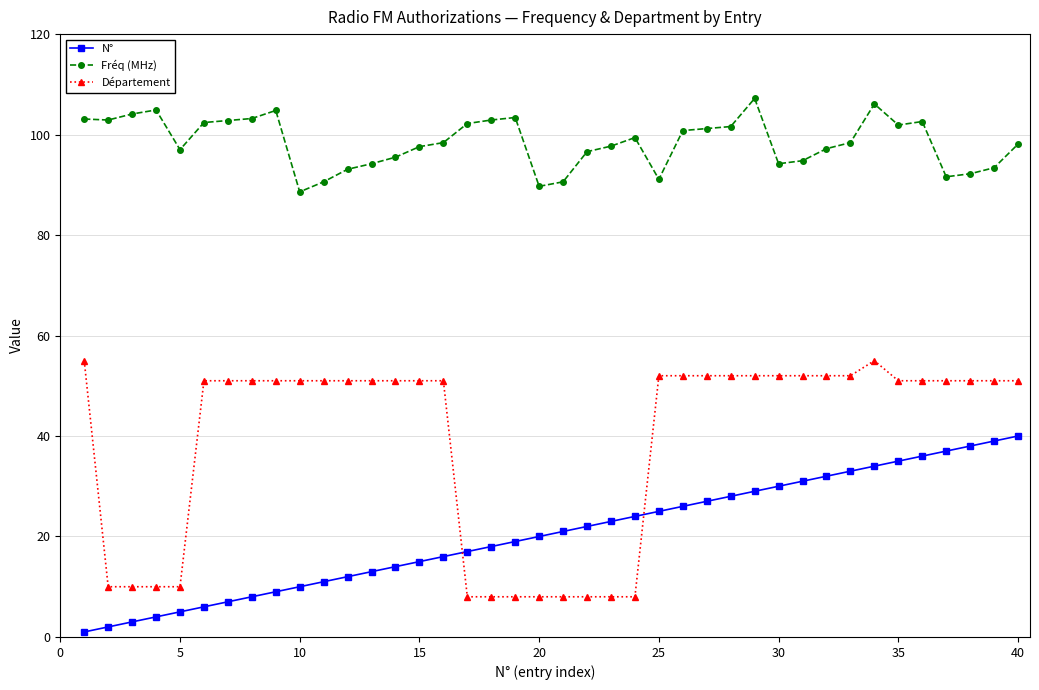

Rank the series by their maximum value, from highest to lowest.

Fréq (MHz), Département, N°